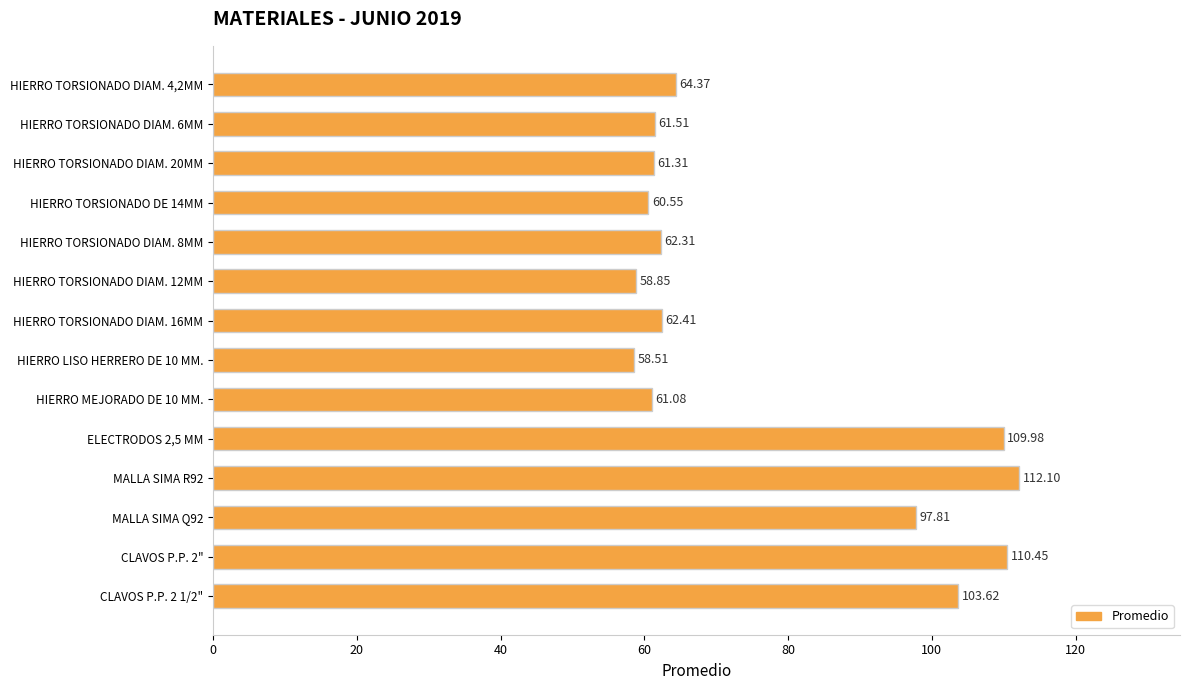

At which category does the chart reach its minimum across all series?

HIERRO LISO HERRERO DE 10 MM.